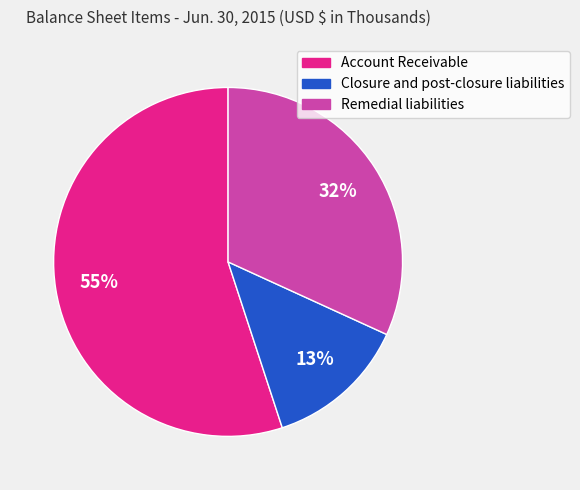

To the nearest percent, what portion does Account Receivable represent?

55%